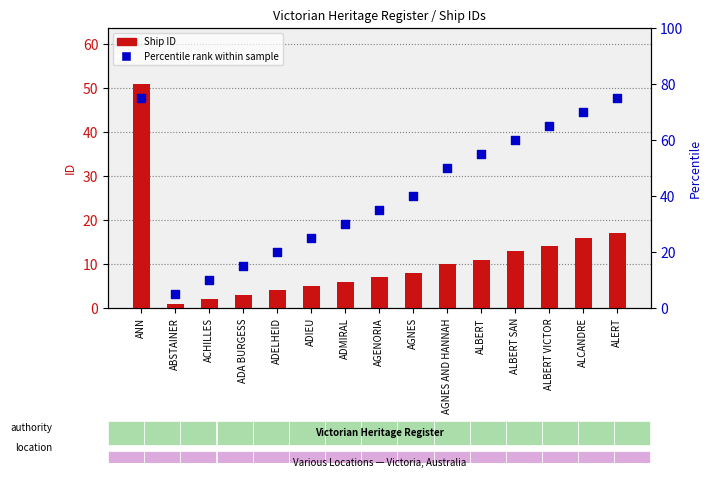

What is the total value across all series at ALBERT?

66